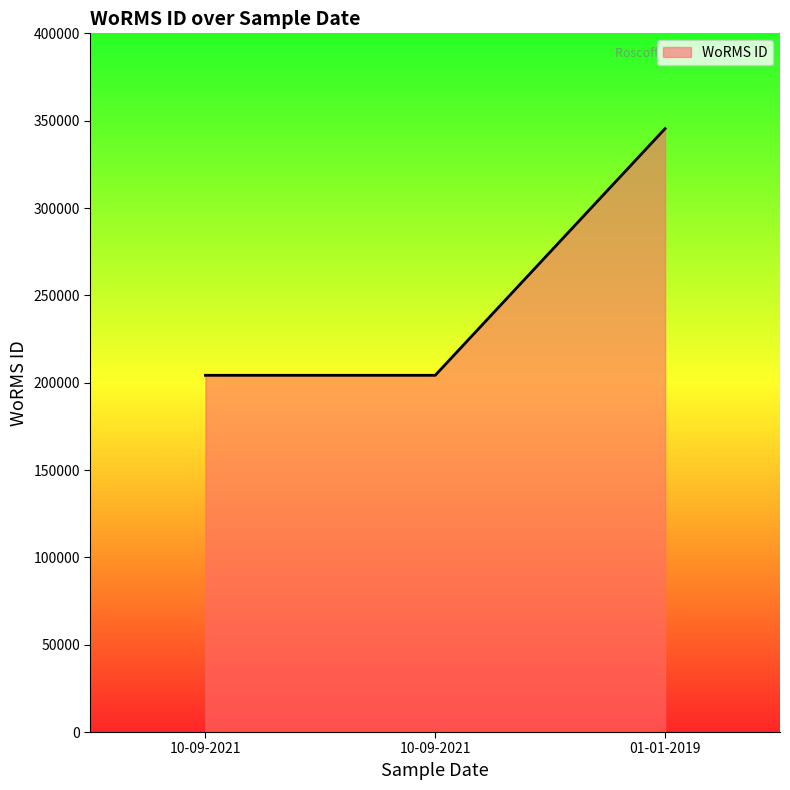

What is the label of the 2nd point from the right?

10-09-2021